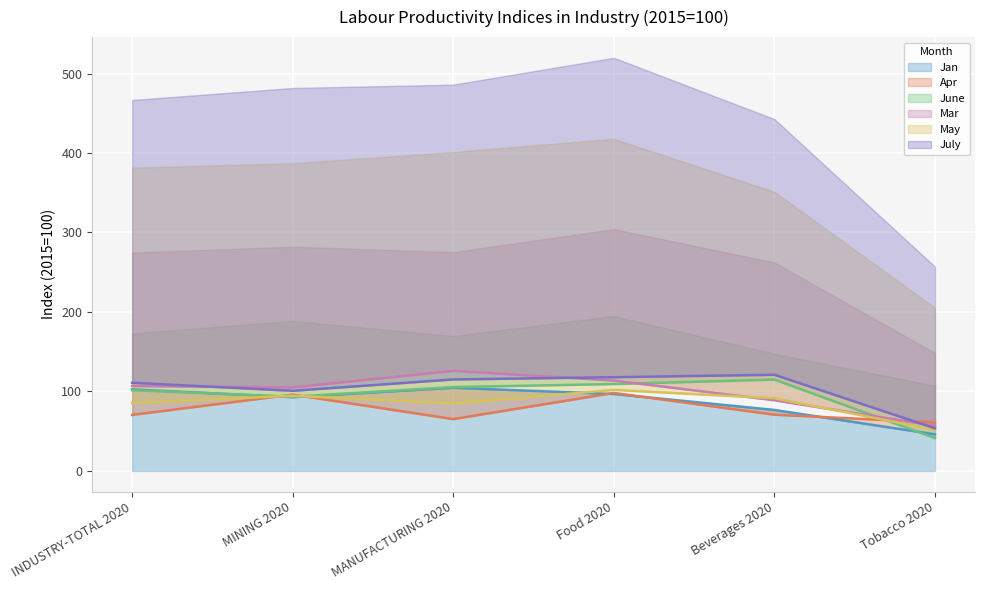

At how many categories does at least one series exceed 97?

5